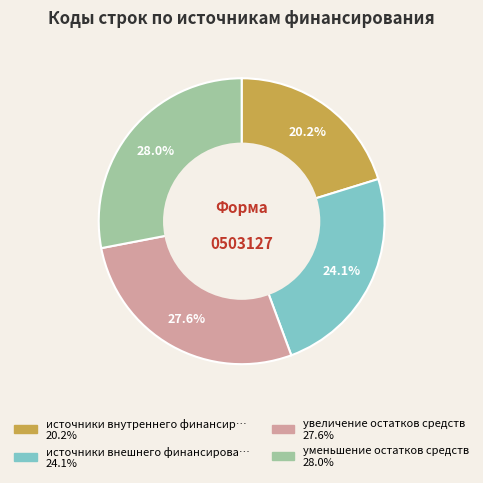

Does any single category account for the majority?

No